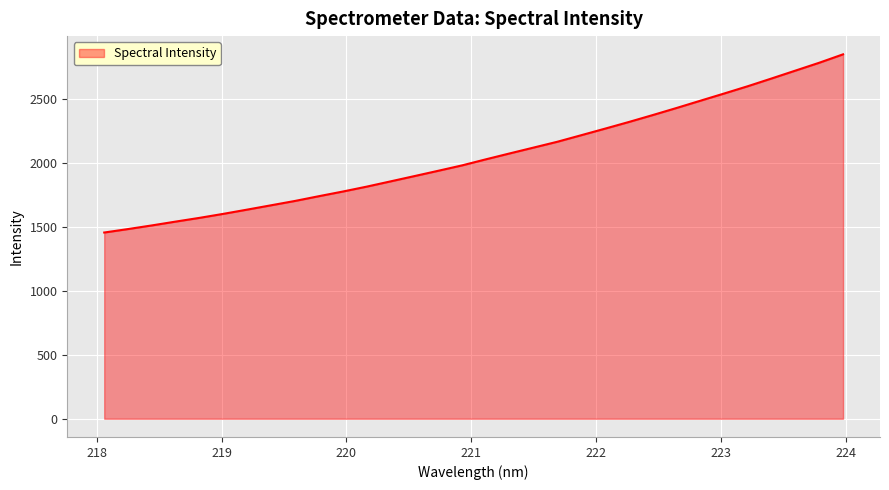

What is the difference between the maximum and minimum values?

1392.2